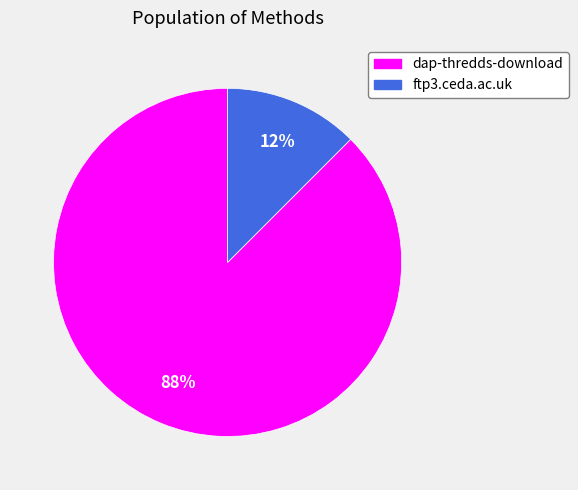

Is dap-thredds-download the majority of the pie?

Yes